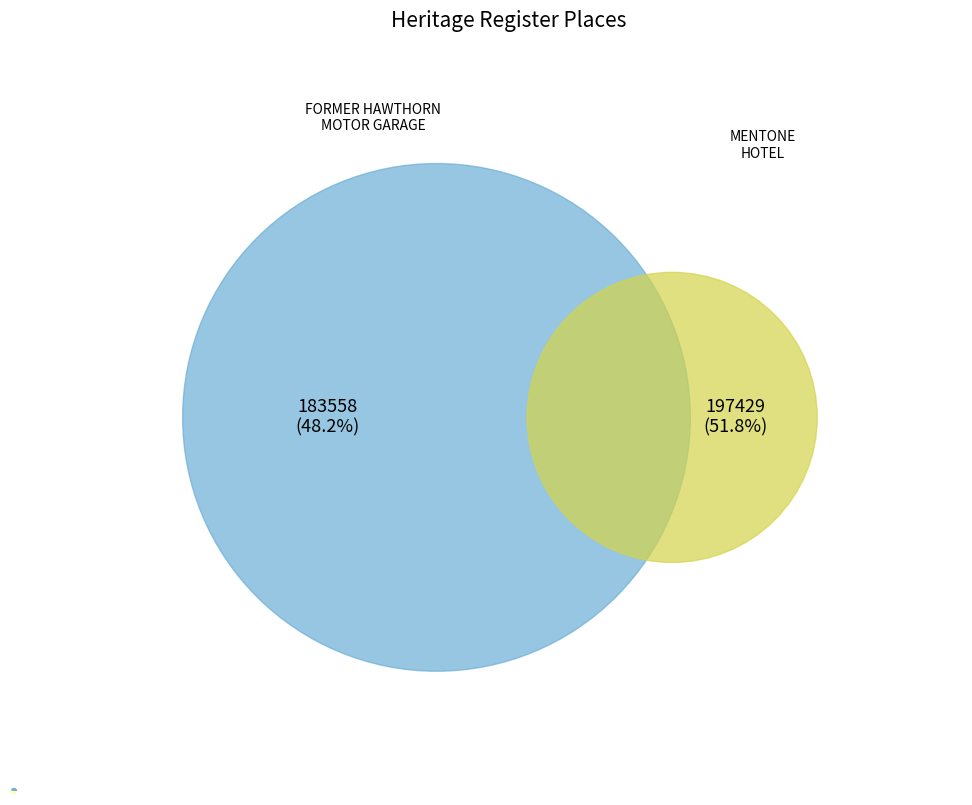

Is there any slice that represents more than half of the pie?

Yes